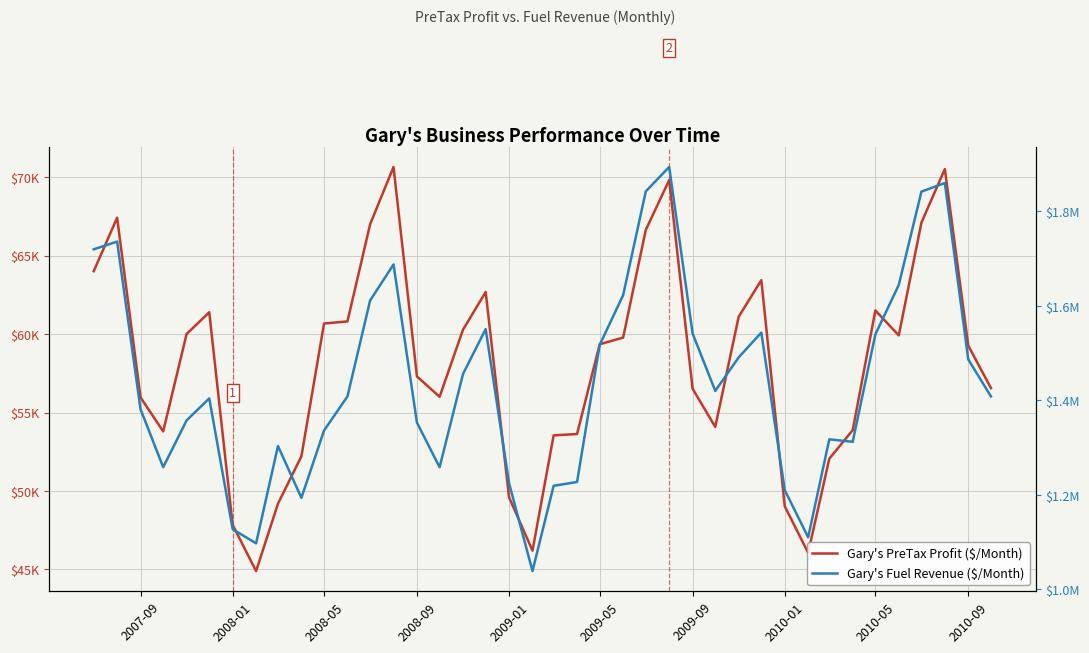

What are all the series names shown in the legend?

Gary's PreTax Profit ($/Month), Gary's Fuel Revenue ($/Month)